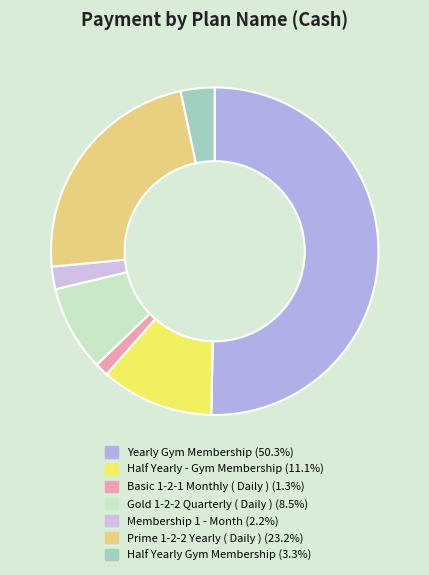

What is the largest slice in the pie chart?

Yearly Gym Membership